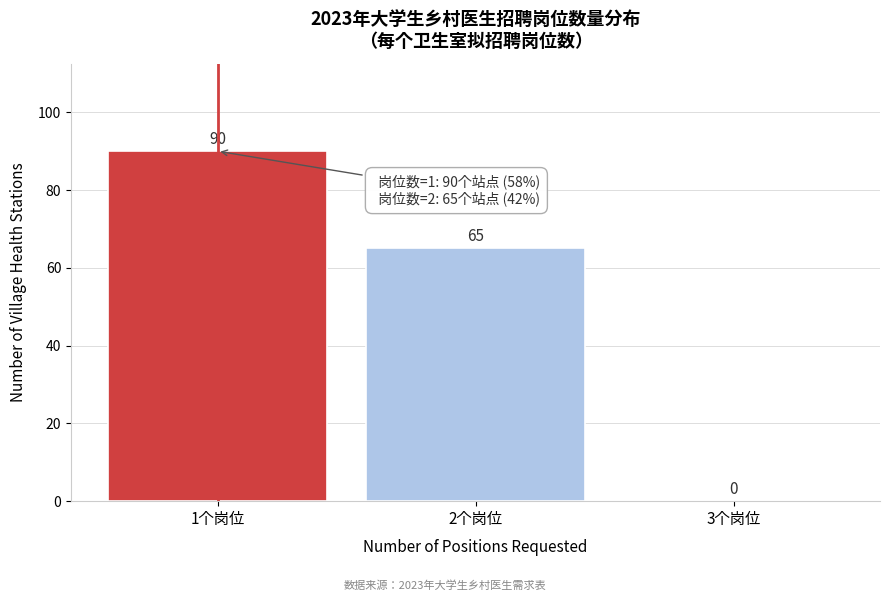

Reading left to right, transcribe all the data shown in this chart.

1个岗位=90	2个岗位=65	3个岗位=0